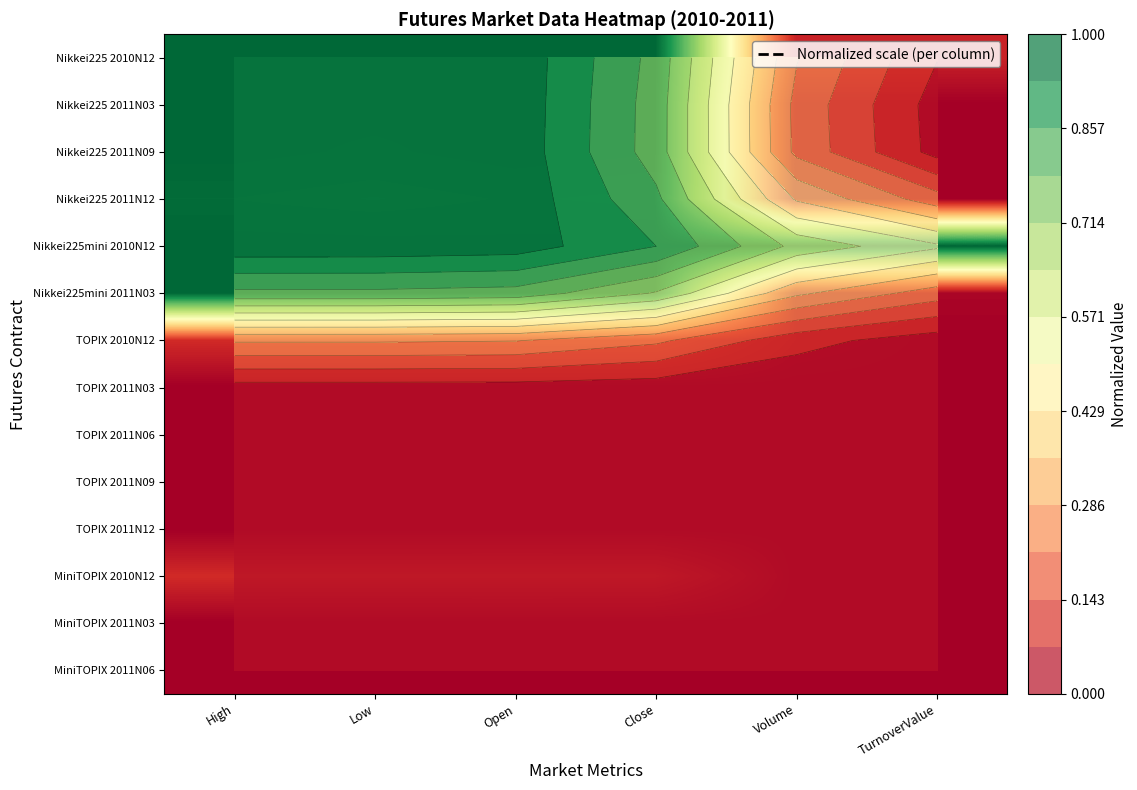

True or false: MiniTOPIX 2010N12 has a value of 0.1 at Low.

False